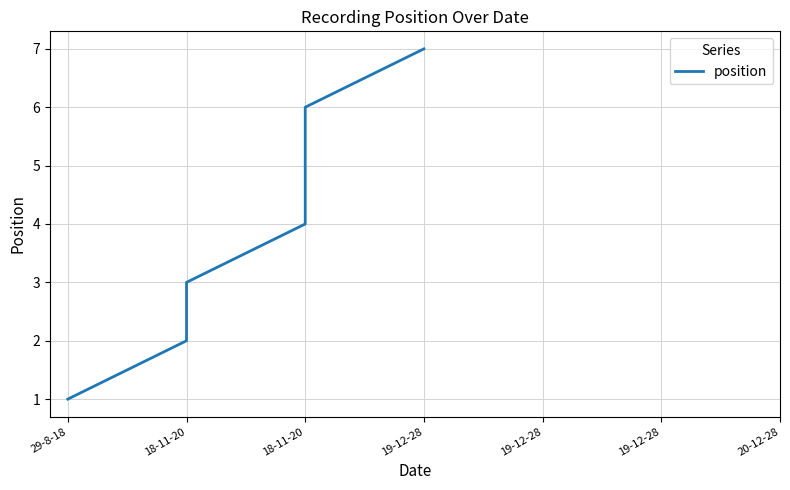

The value at 18-11-20 is 6. True or false?

False